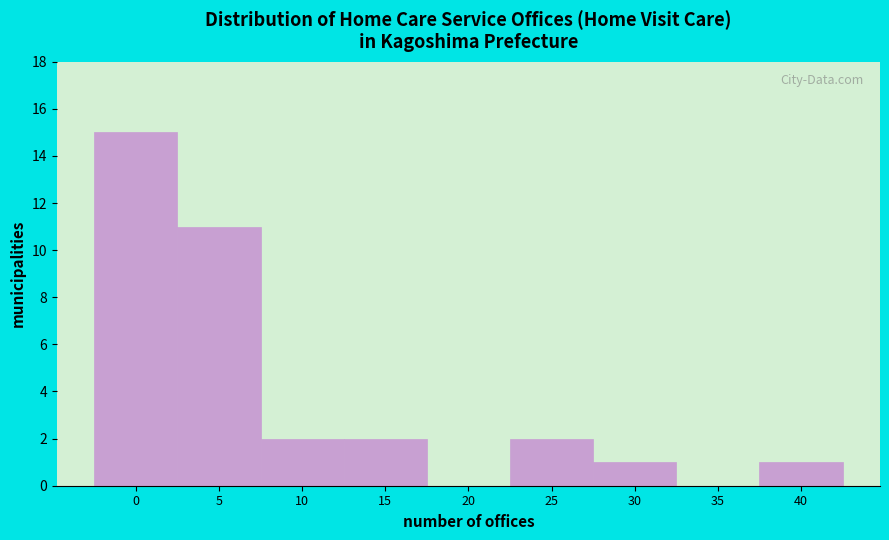

Reading right to left, what are all the values shown in this chart?

40=1	35=0	30=1	25=2	20=0	15=2	10=2	5=11	0=15